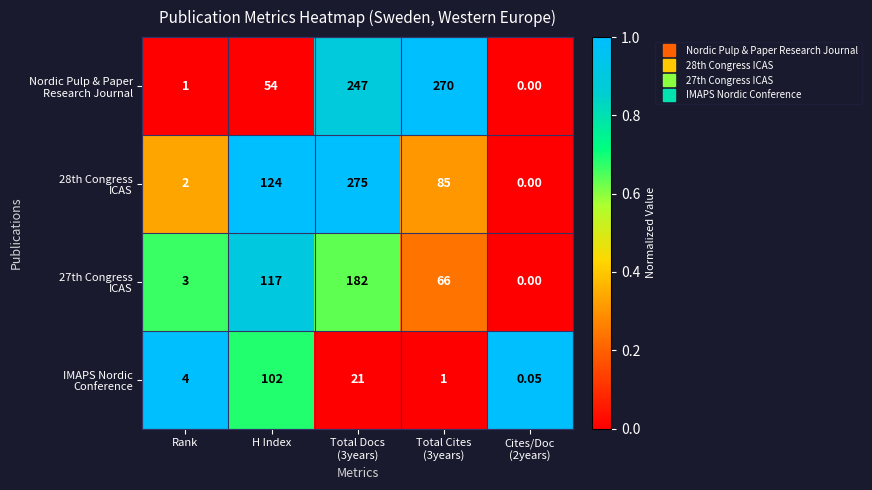

At how many categories does at least one series exceed 0?

5